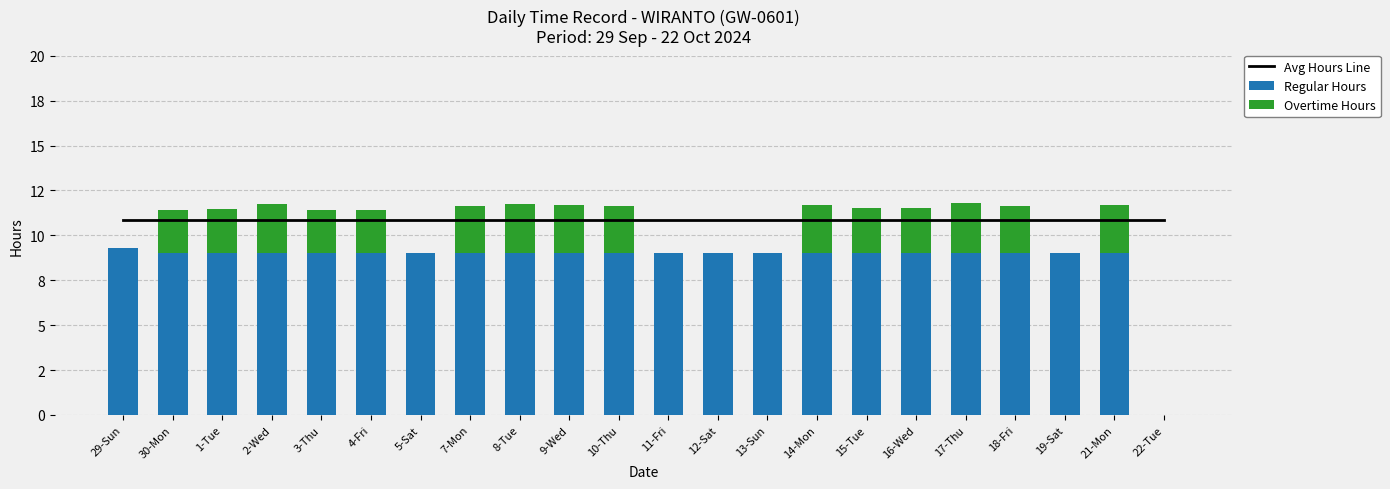

List the series in order of their overall mean, lowest first.

Overtime Hours, Regular Hours, Avg Hours Line